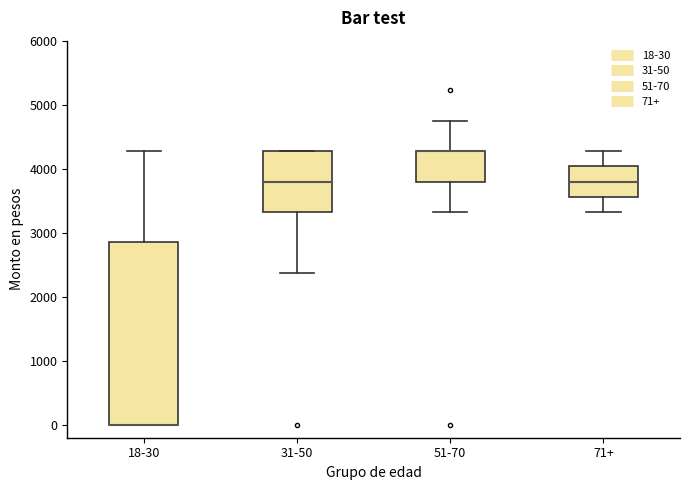

Reading left to right, transcribe this box plot: for each box, give where its median line is, the range the box spans, and where its two whiskers end, as read against the y-axis. The values are not printed on the chart, so give them approximately, as read against the axis.

18-30: median 0 (drawn on the box's lower edge), box 0 to 2900, whiskers 0 to 4300
31-50: median 3800, box 3300 to 4300, whiskers 2400 to 4300
51-70: median 4300 (drawn on the box's upper edge), box 3800 to 4300, whiskers 3300 to 4800
71+: median 3800, box 3600 to 4000, whiskers 3300 to 4300